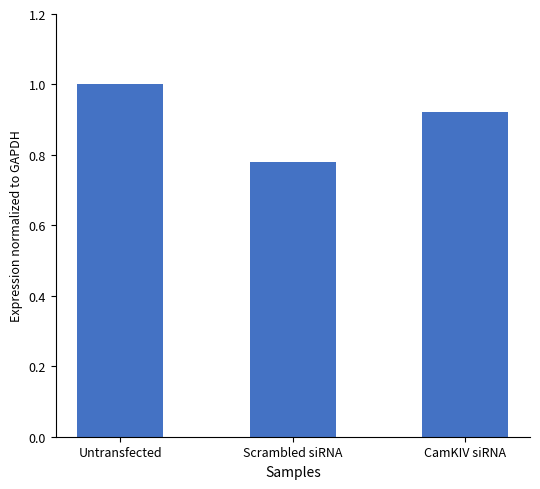

Which has a higher value, Untransfected or CamKIV siRNA?

Untransfected